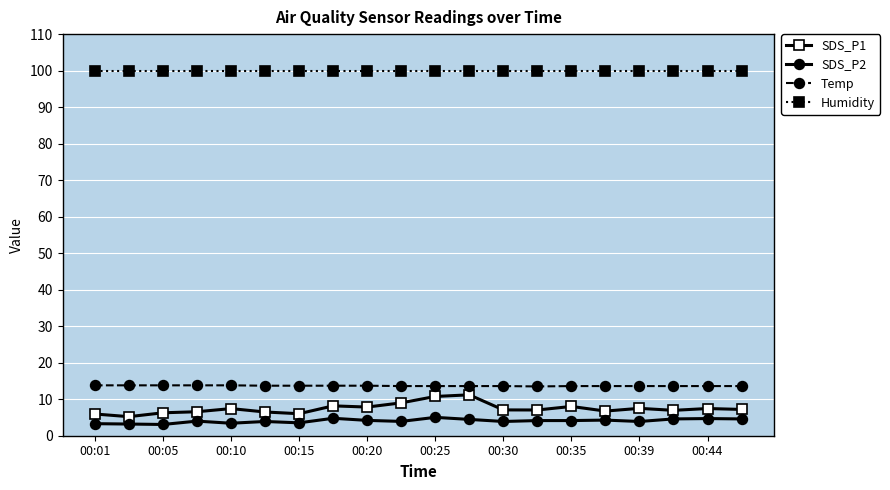

Which series has the largest range (max minus min)?

SDS_P1